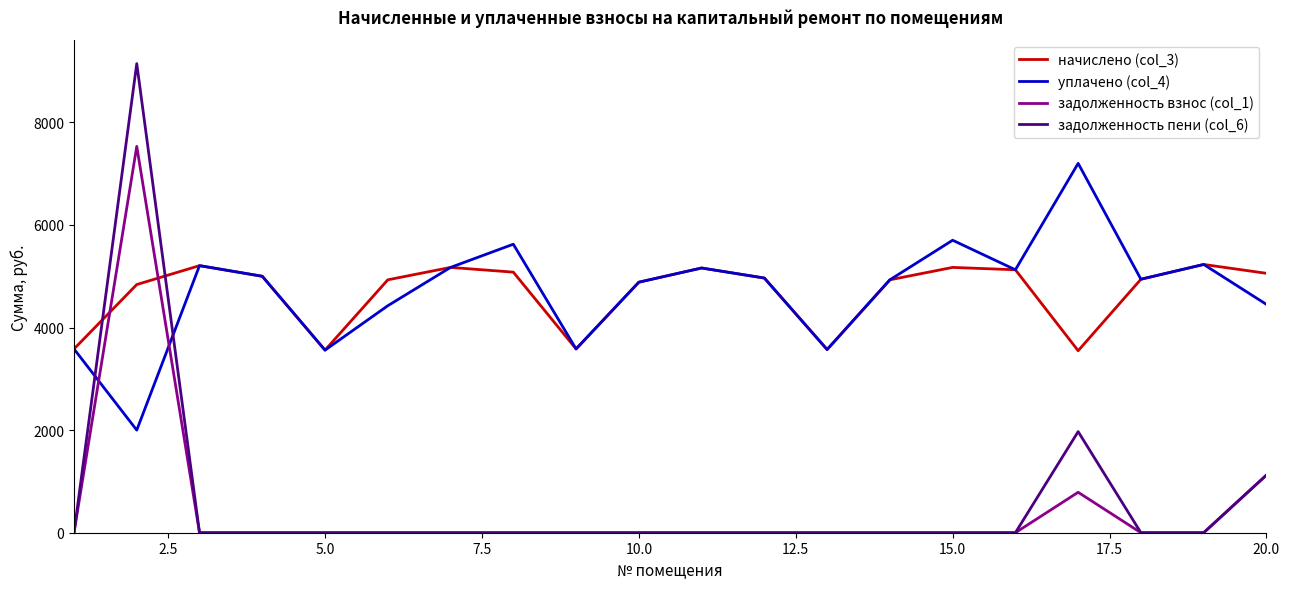

After their last crossing, which series has the higher values: задолженность взнос (col_1) or начислено (col_3)?

начислено (col_3)